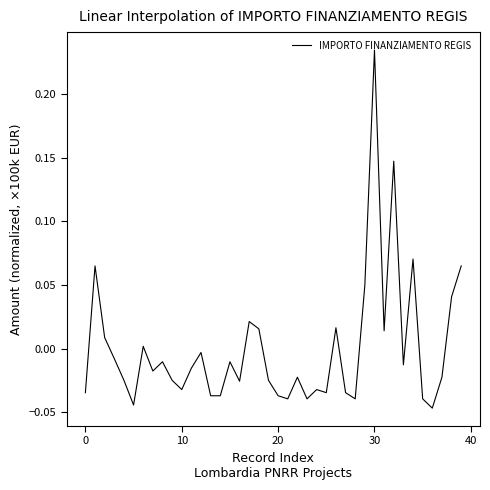

What is the label of the 20th point from the left?

19